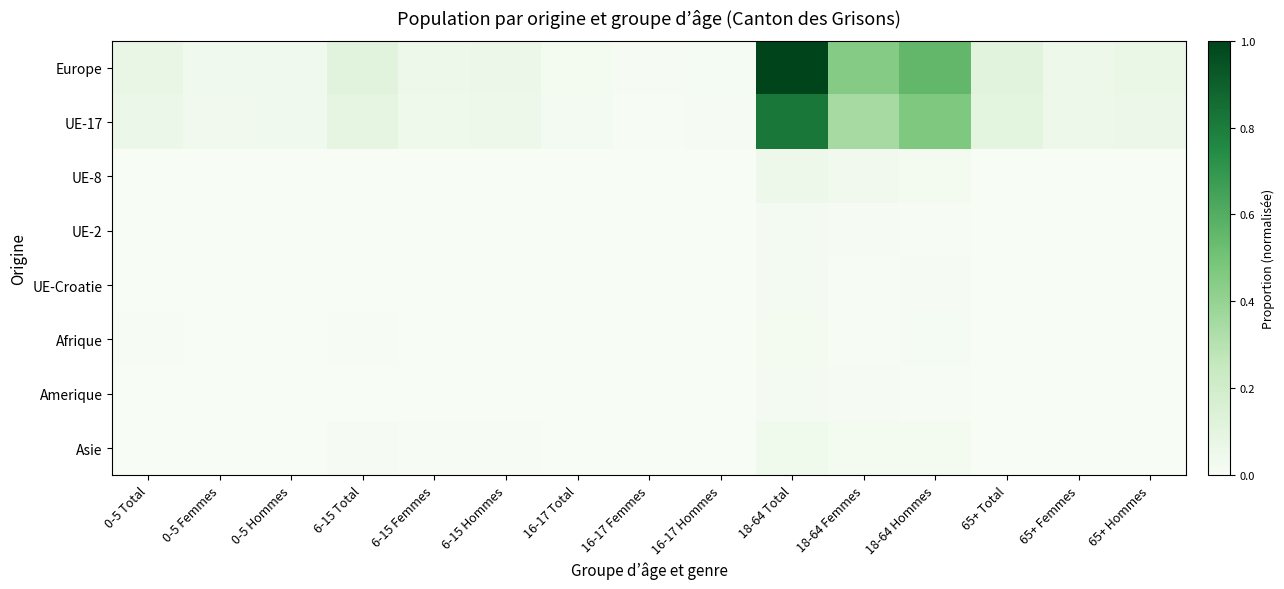

Between 18-64 Total and 65+ Total, which series saw the biggest shift?

Europe